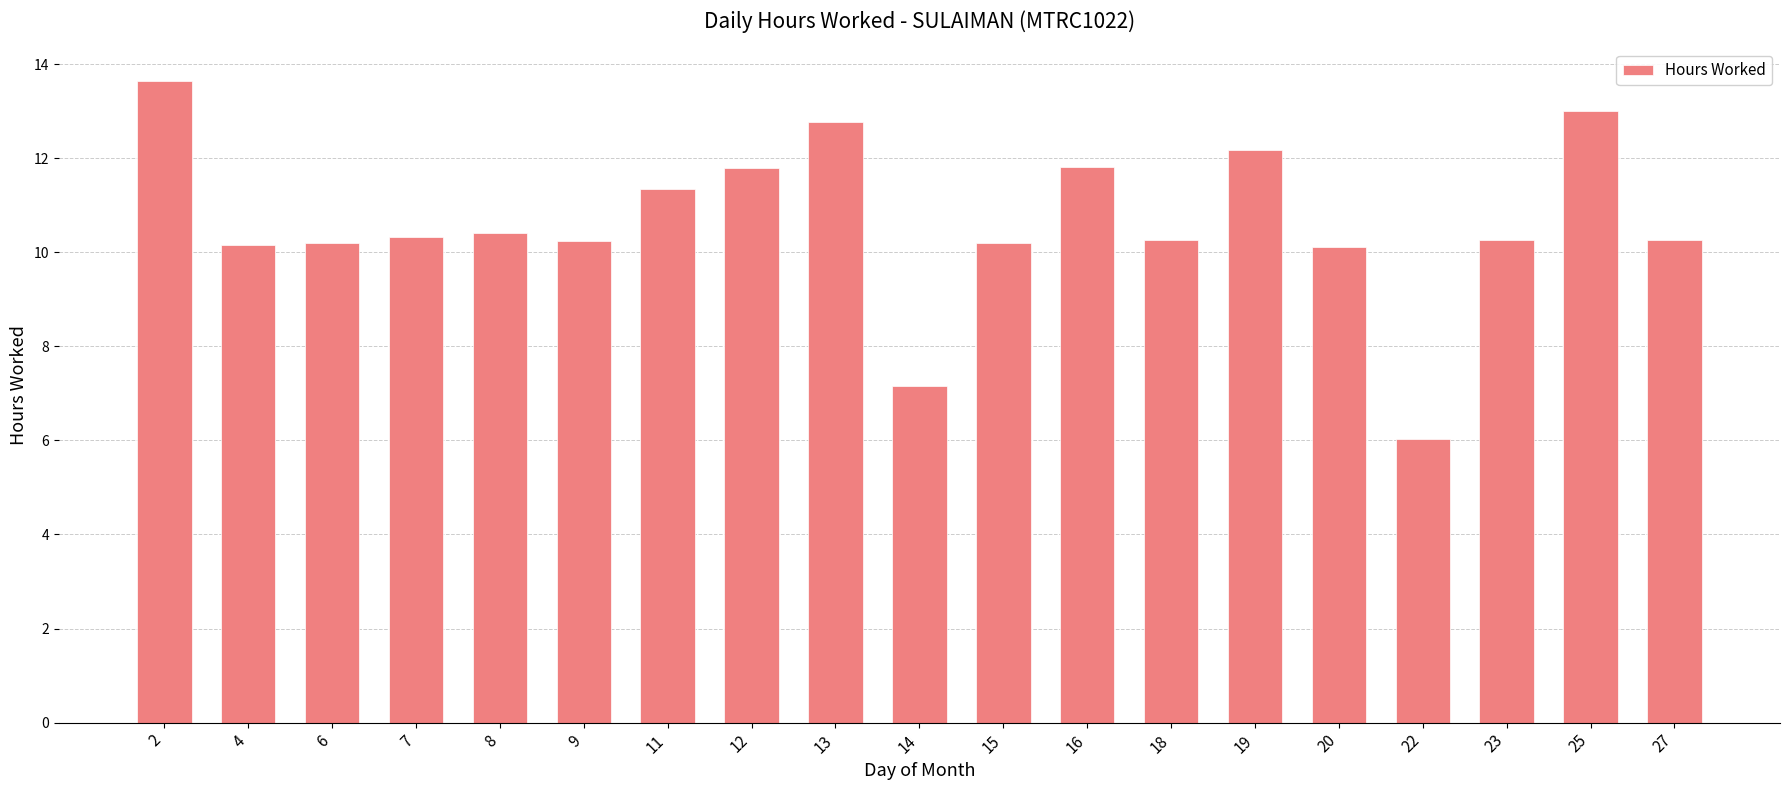

What is the ratio of the value at 6 to the value at 15?

1.0